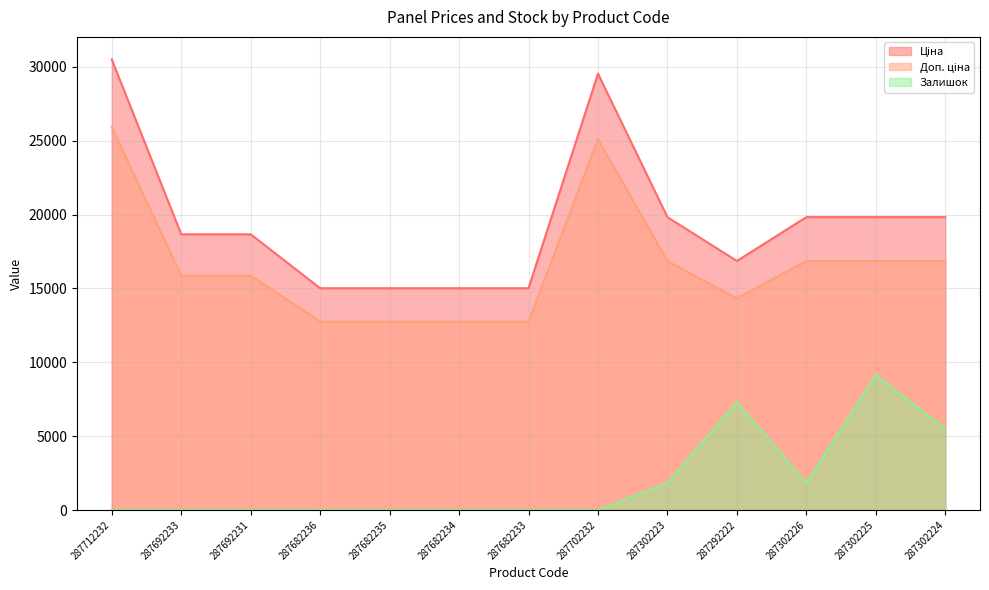

Reading left to right, extract all data points from this chart.

Ціна: 30512.3	18671.5	18671.5	15019.2	15019.2	15019.2	15019.2	29548.9	19831.1	16863.2	19831.1	19831.1	19831.1
Доп. ціна: 25935.5	15870.8	15870.8	12766.3	12766.3	12766.3	12766.3	25116.6	16856.4	14333.7	16856.4	16856.4	16856.4
Залишок: 0.0	0.0	0.0	0.0	0.0	0.0	0.0	0.0	1830.7	7323.0	1830.7	9153.7	5492.2